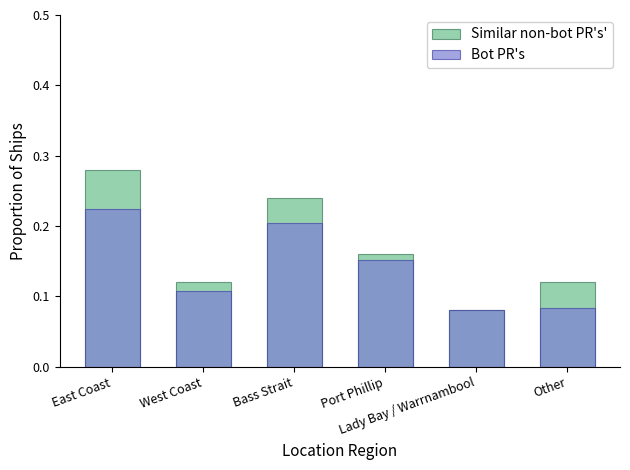

What is the highest value of the Similar non-bot PR's' series?

0.3